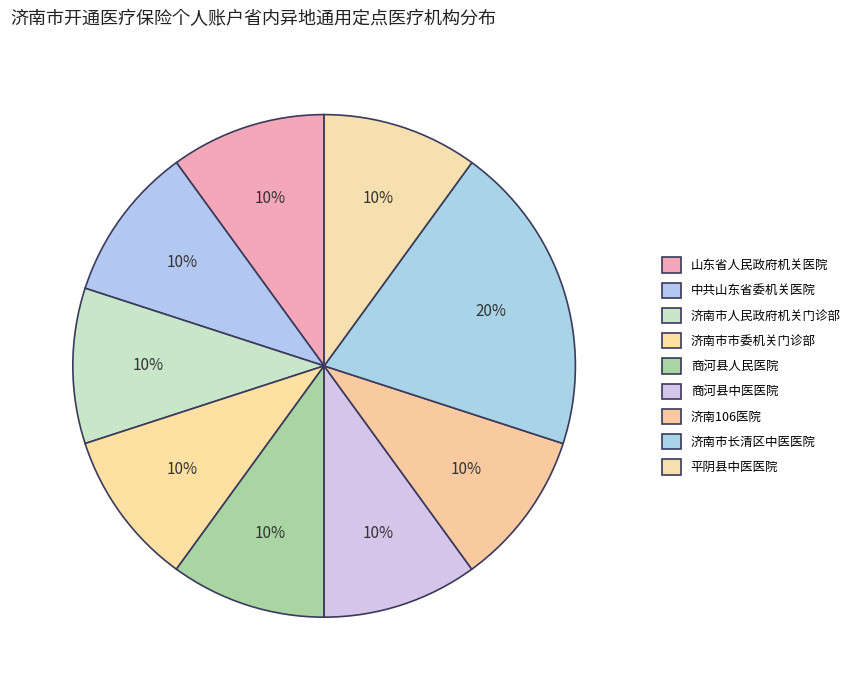

Which has a higher value, 山东省人民政府机关医院 or 商河县人民医院?

山东省人民政府机关医院